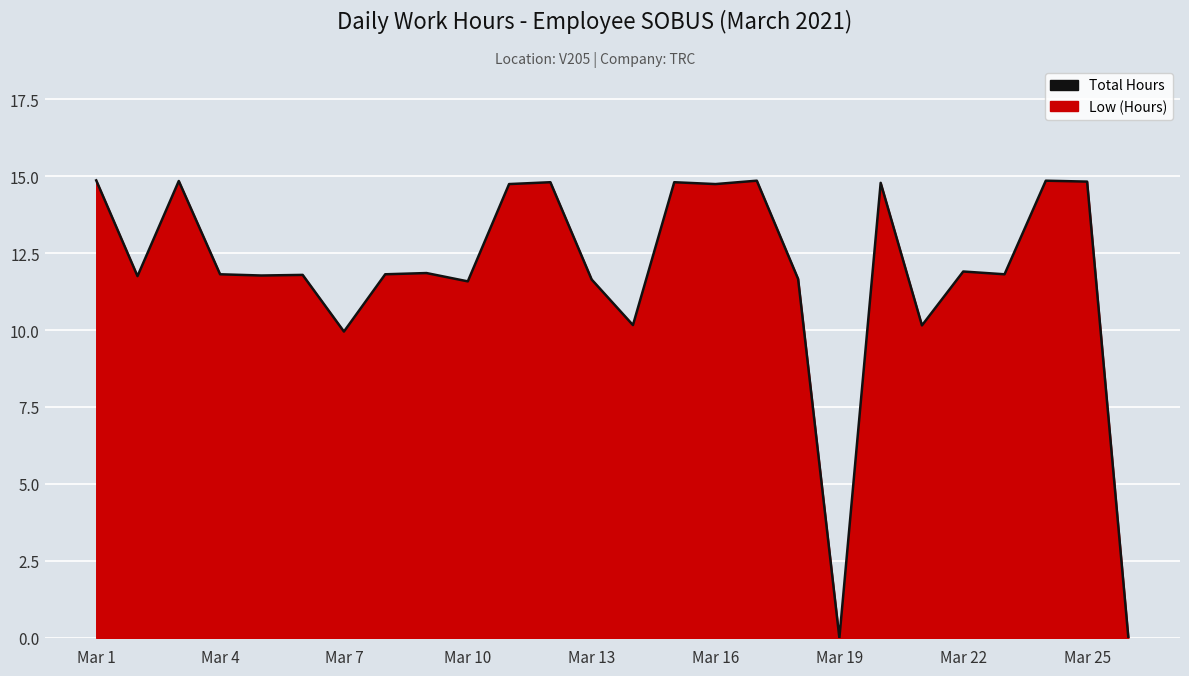

What is the difference between the maximum and minimum values?

14.9